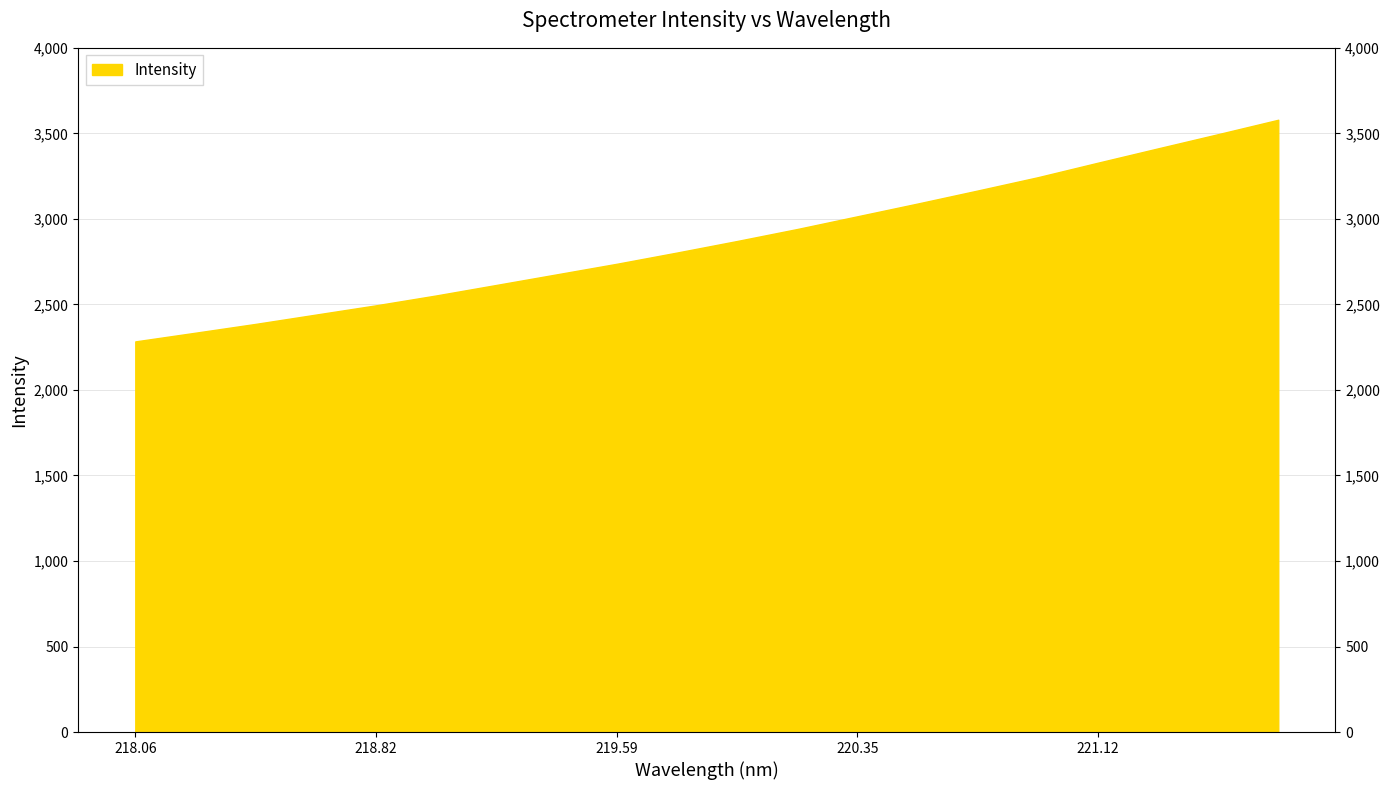

What is the ratio of the value at 219.9712 to the value at 219.589?

1.0